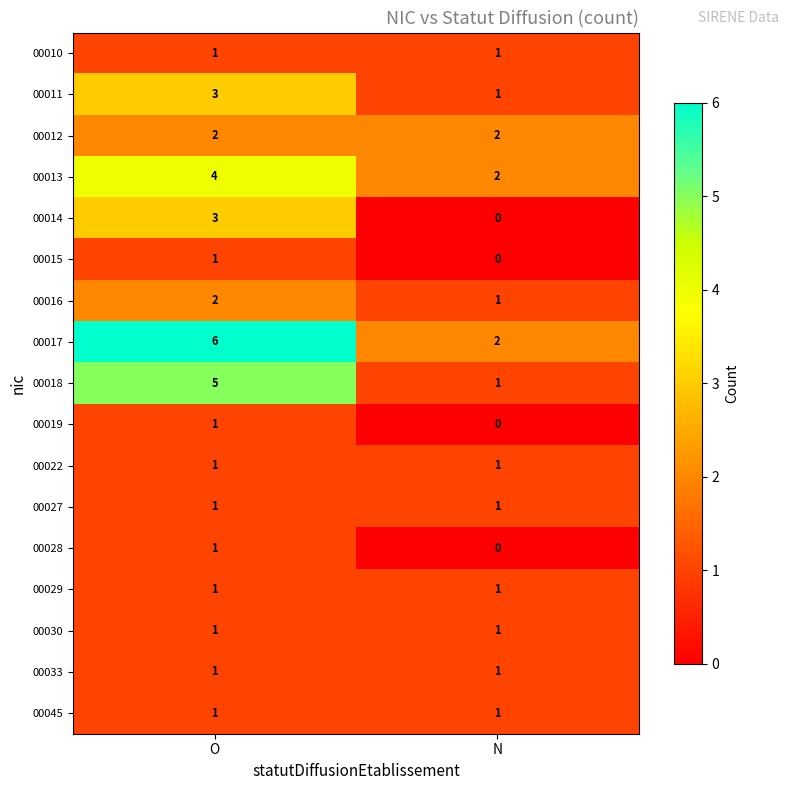

What is the greatest value displayed?

6